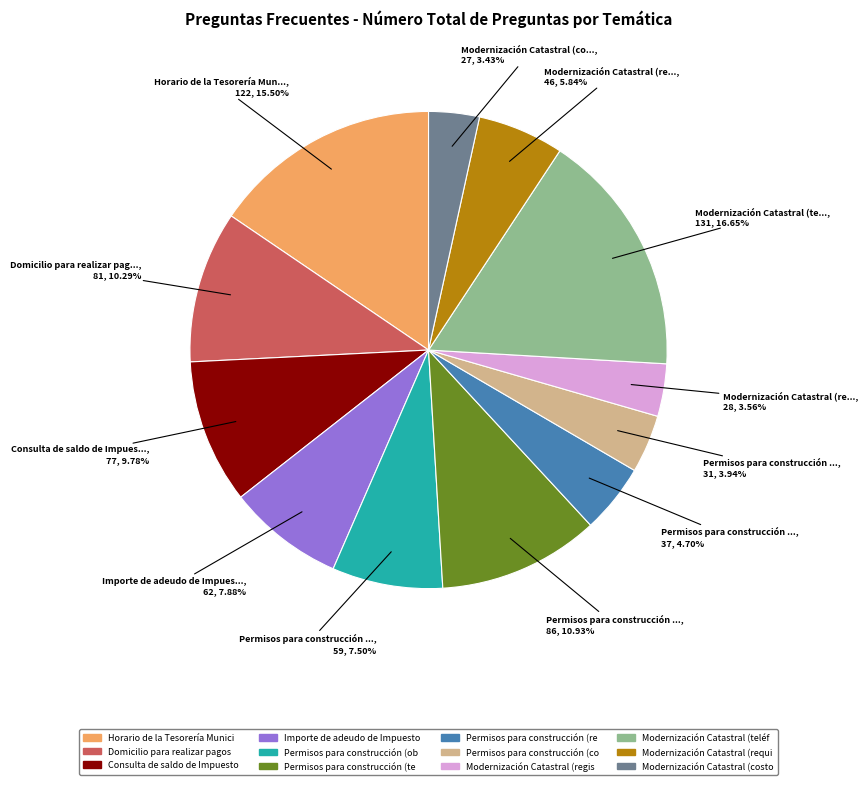

Is there any slice that represents more than half of the pie?

No